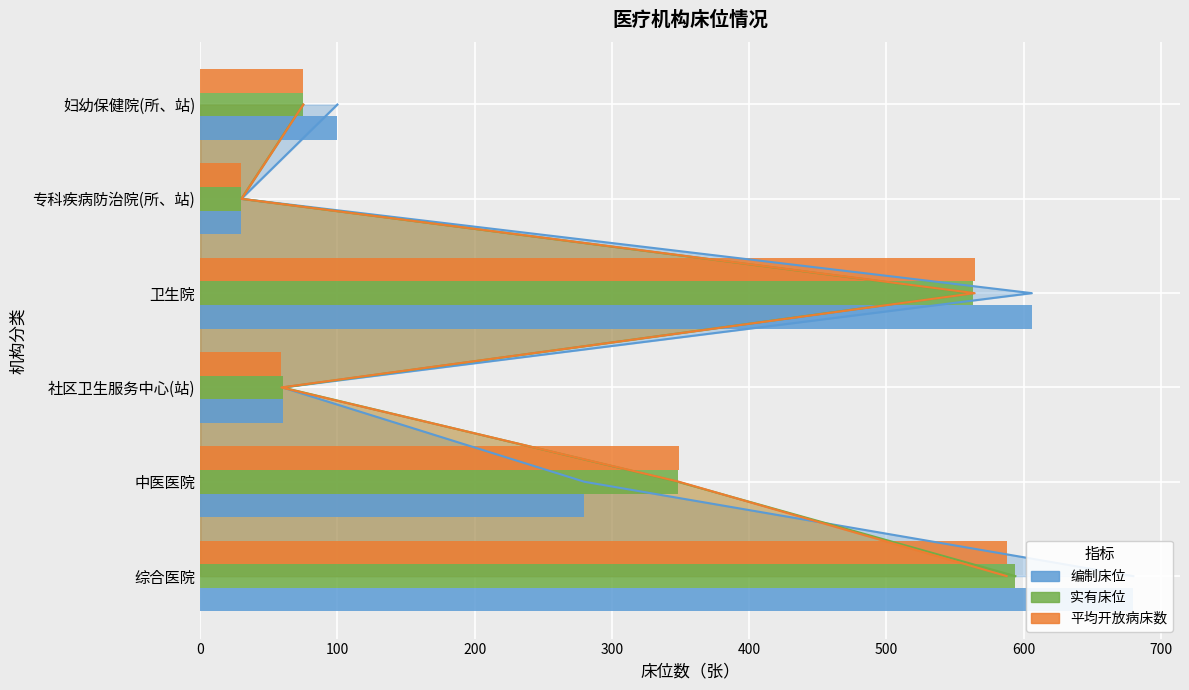

What are all the series names shown in the legend?

编制床位, 实有床位, 平均开放病床数